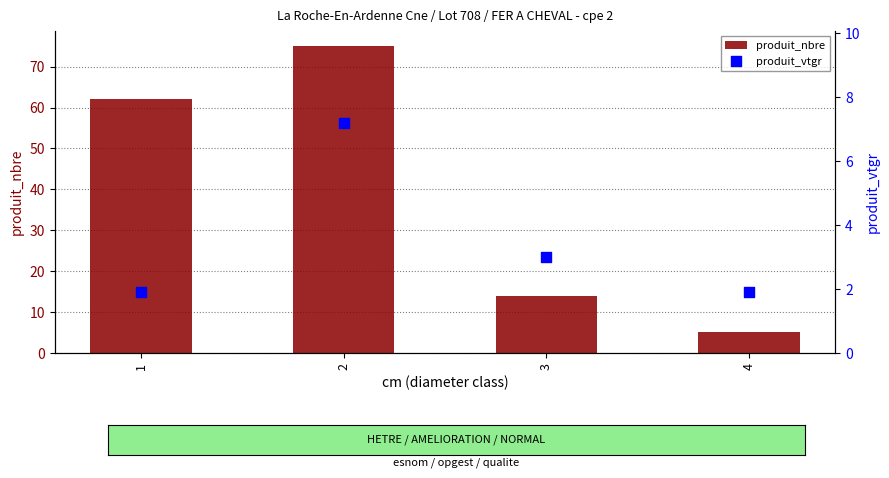

What are all the series names shown in the legend?

produit_nbre, produit_vtgr